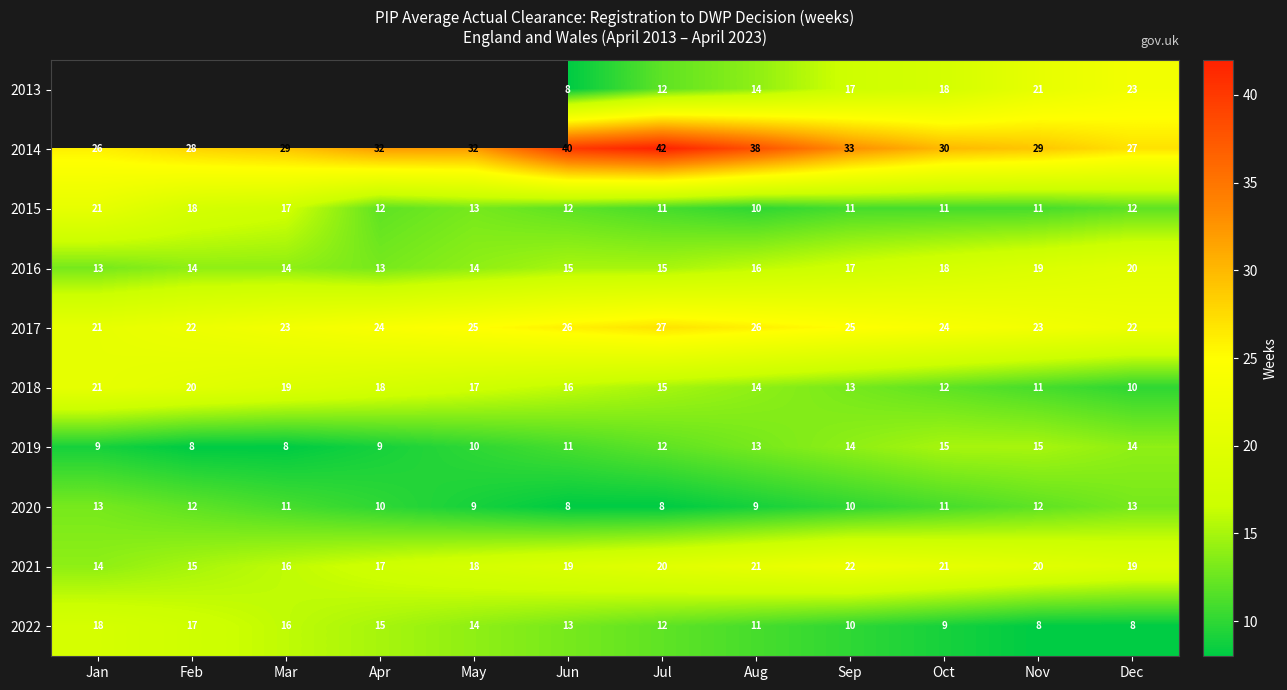

What is the difference between the highest and lowest values at Sep?

23